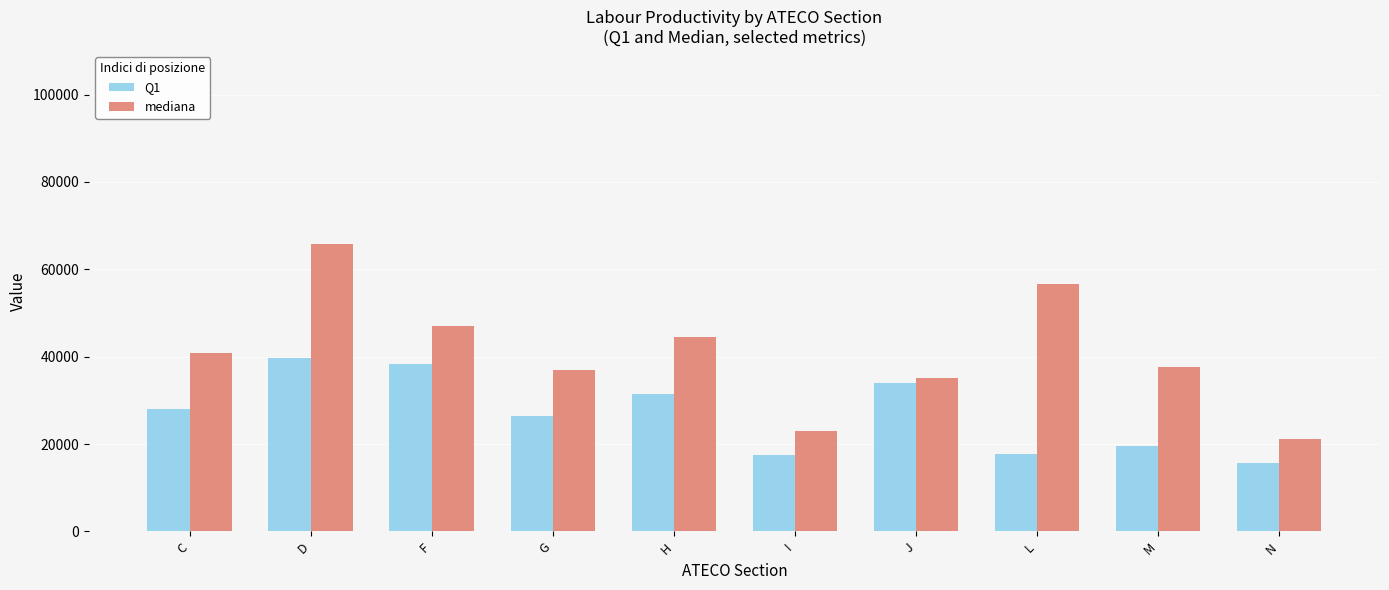

At which category is the sum across all series the highest?

D